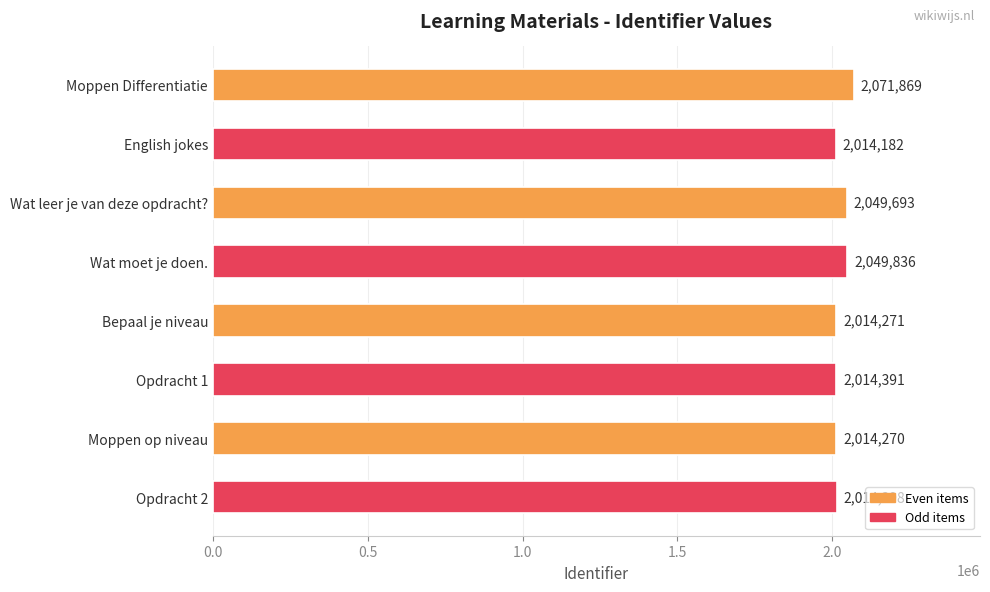

What is the value of the 2nd bar from the top?

2014182